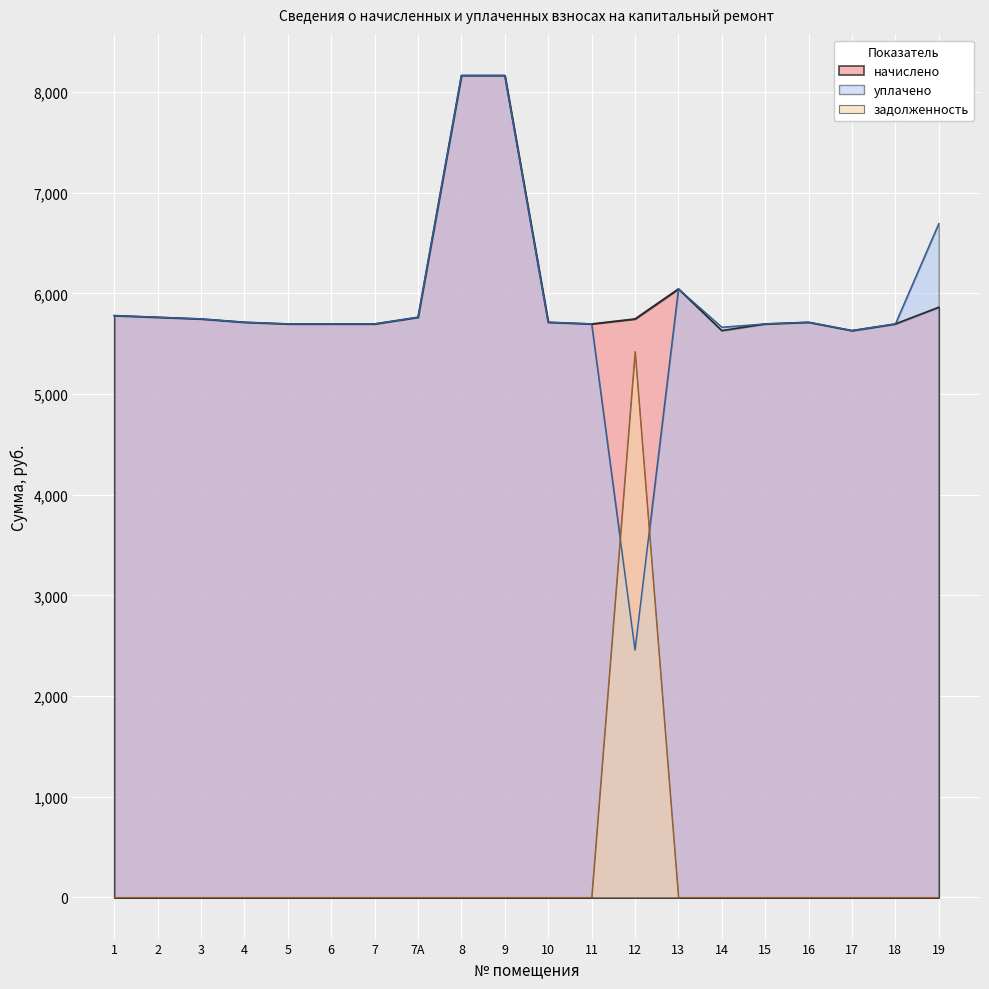

The начислено series shows 1731.1 at 7. True or false?

False